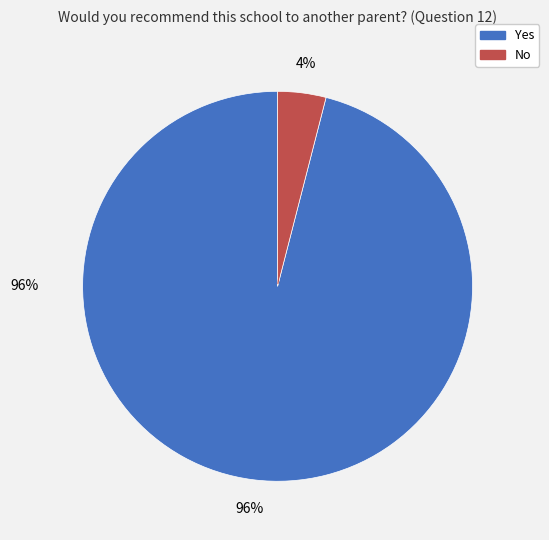

Which has a higher value, No or Yes?

Yes